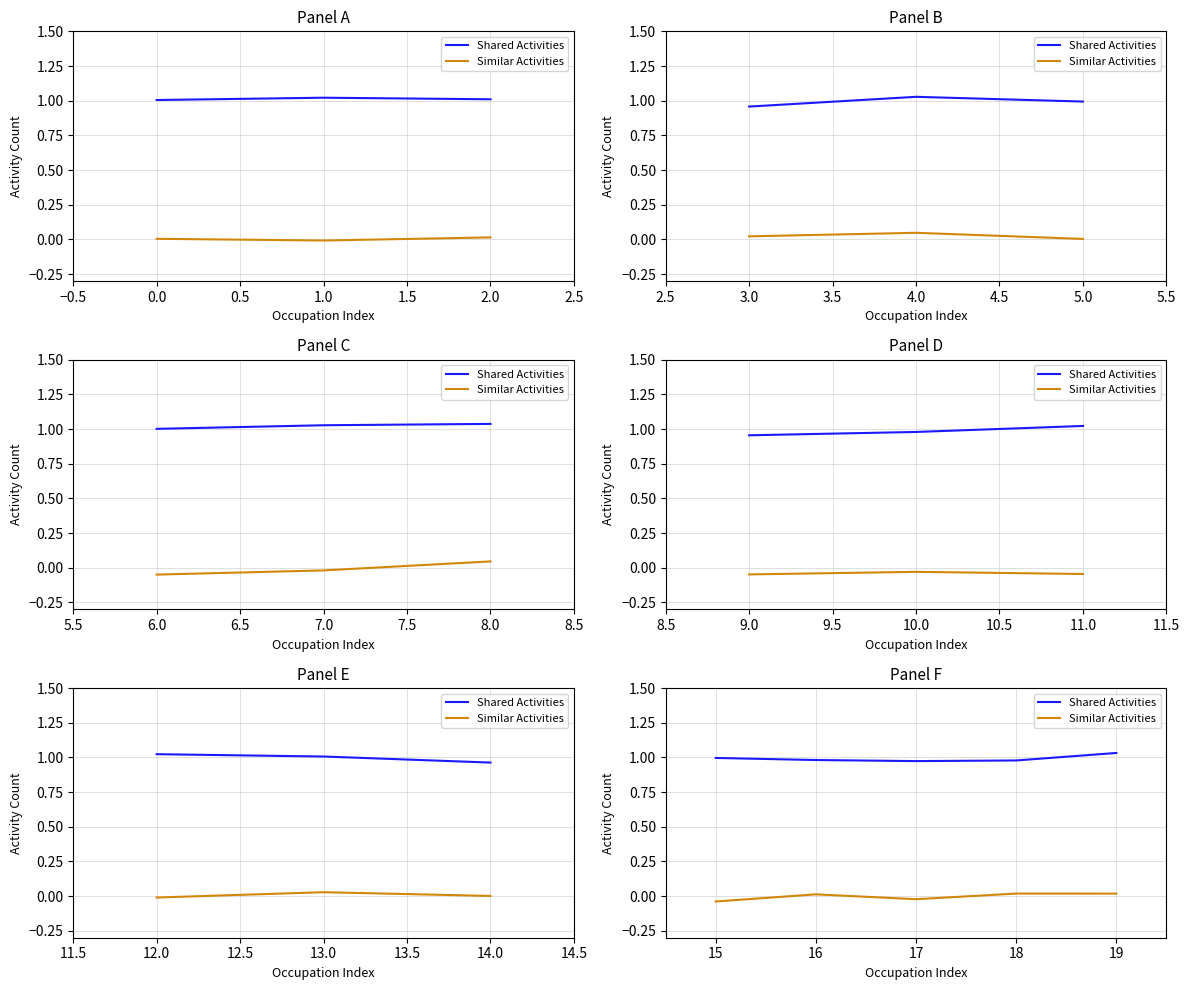

Is this an area chart (filled region under the line)?

No